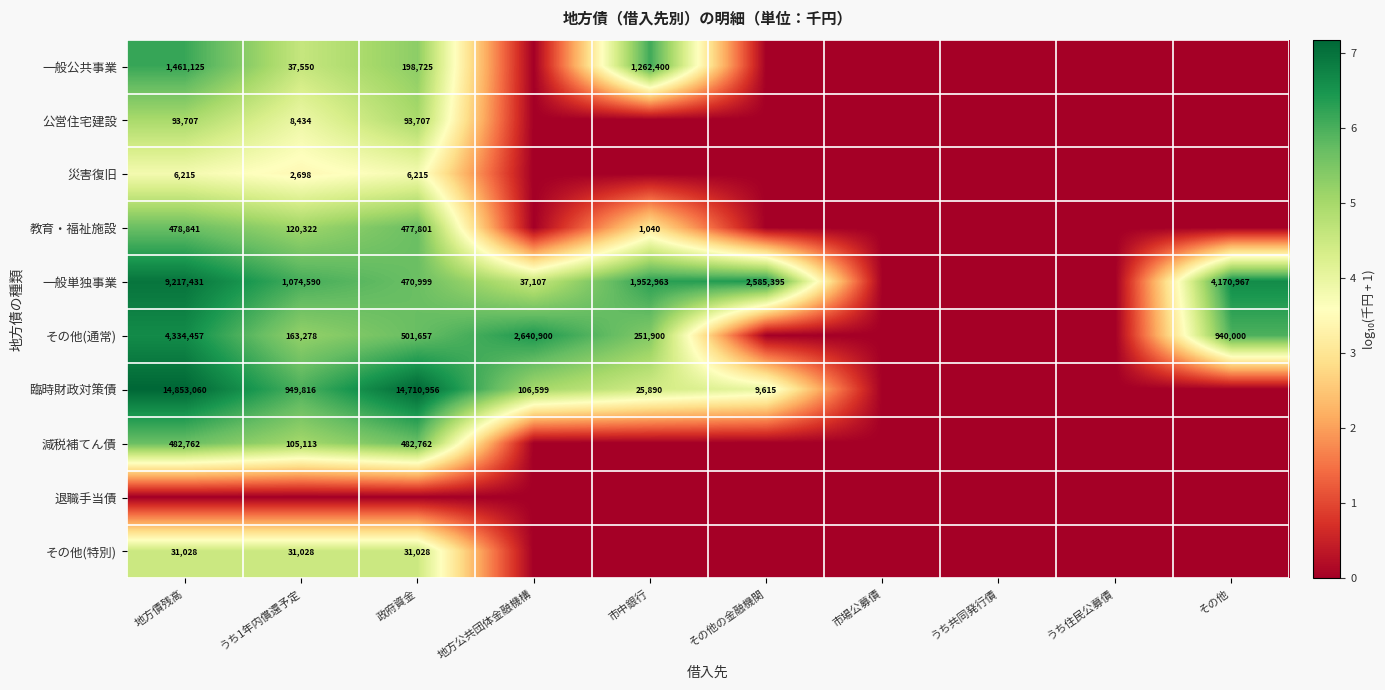

At how many categories does at least one series exceed 5?

7